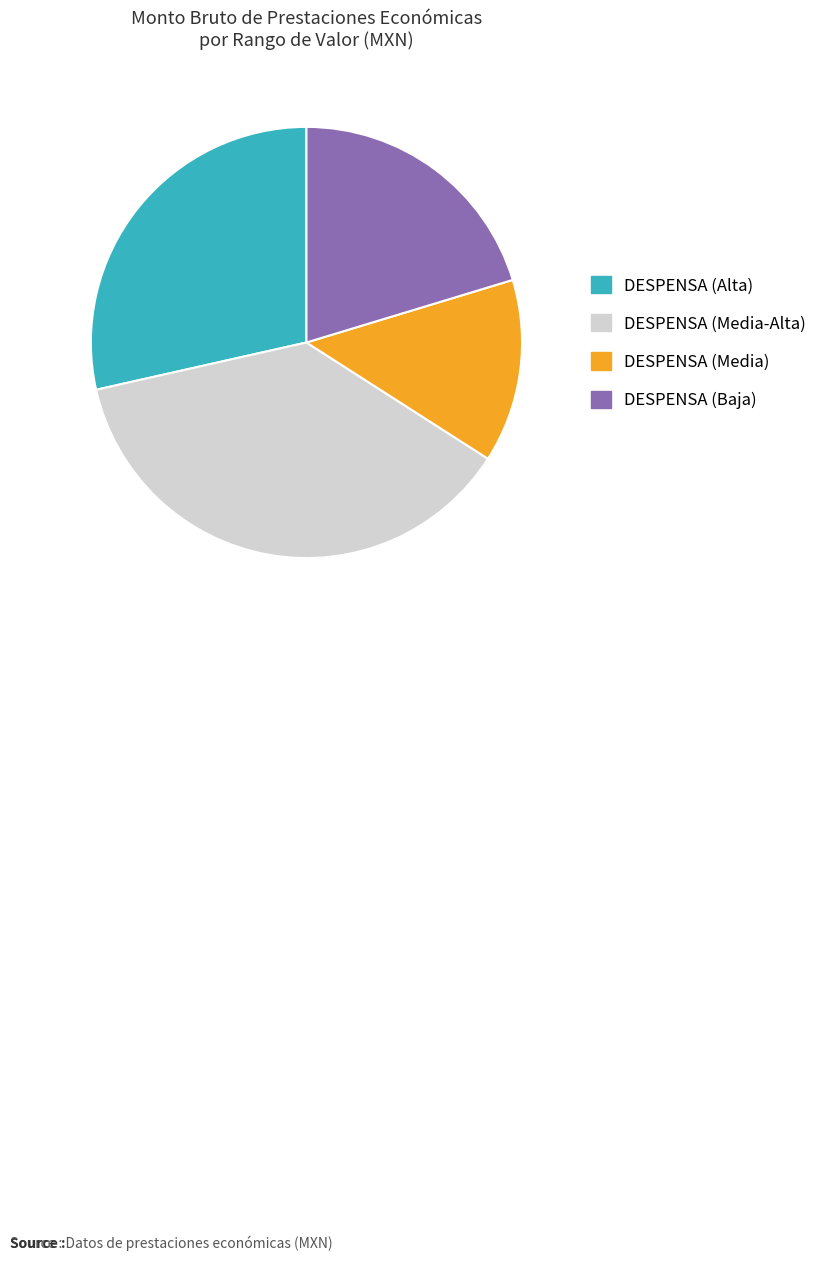

Is there a majority slice in this chart?

No